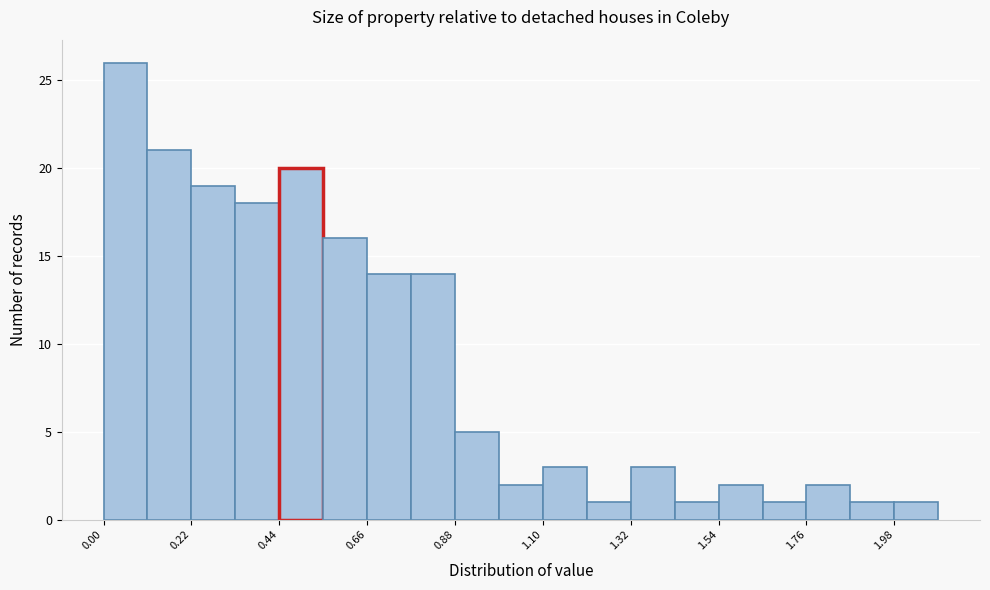

Read against the x-axis, roughly where is the centre of the tallest bar?

0.05